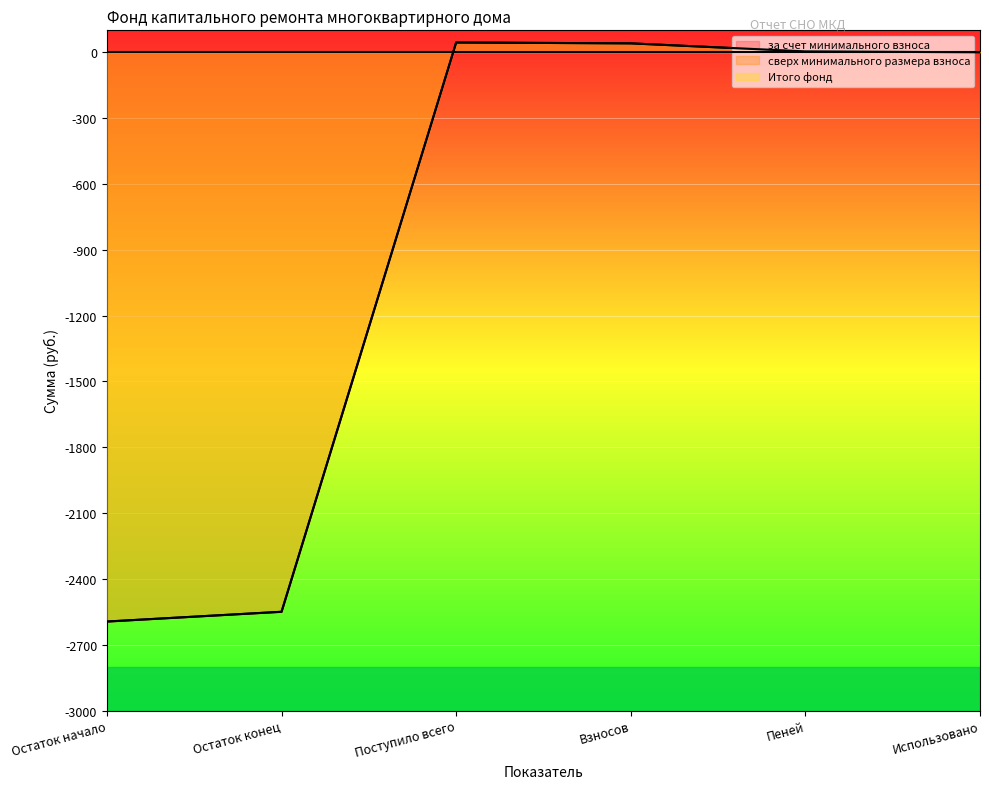

What is the smallest value displayed?

-2594.4